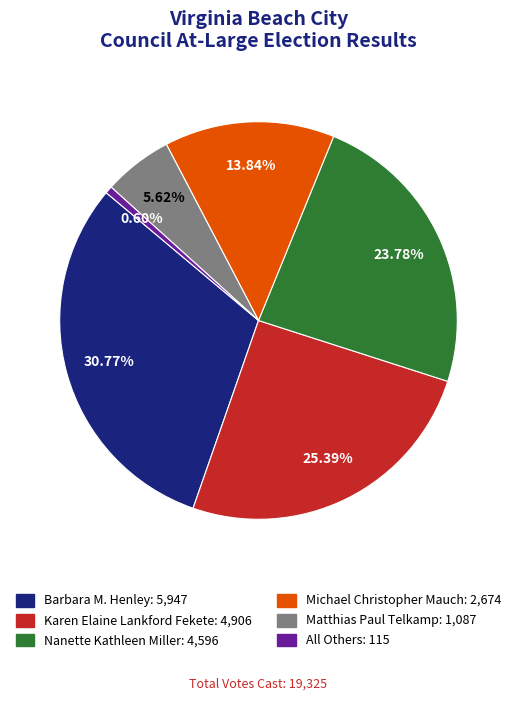

What percentage is the All Others slice, to the nearest percent?

1%